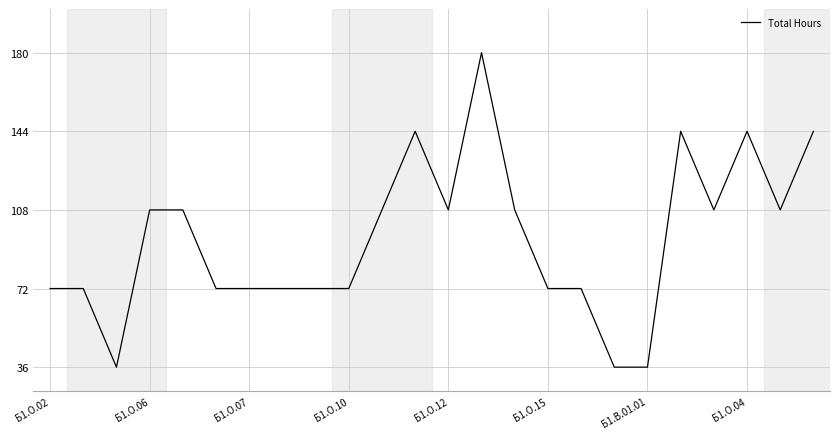

What is the smallest value displayed?

36